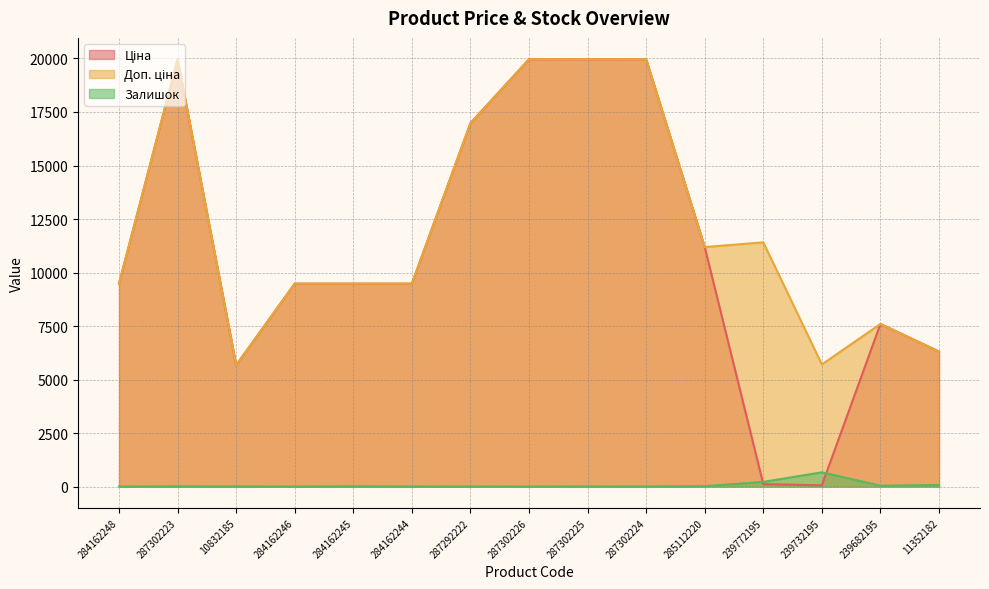

What are all the series names shown in the legend?

Ціна, Доп. ціна, Залишок